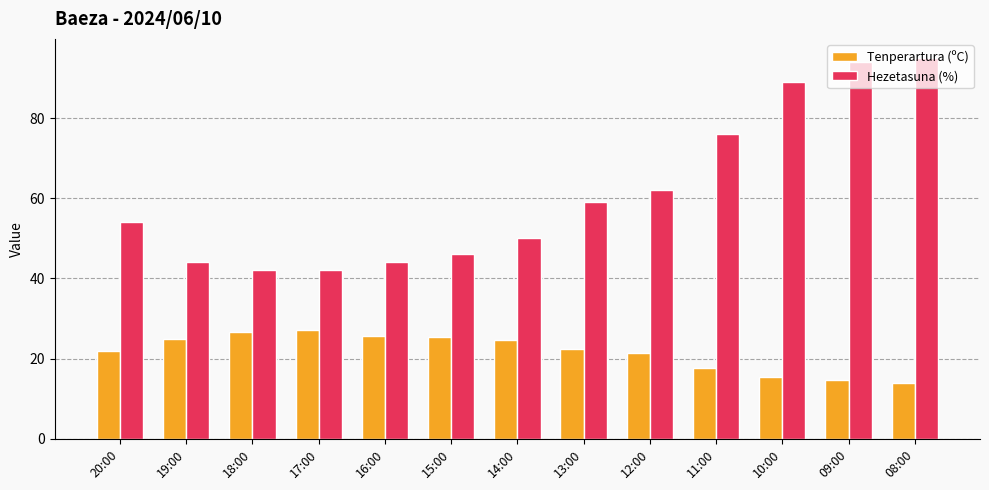

Is the value of Tenperartura (ºC) at 13:00 greater than the value of Hezetasuna (%) at 08:00?

No